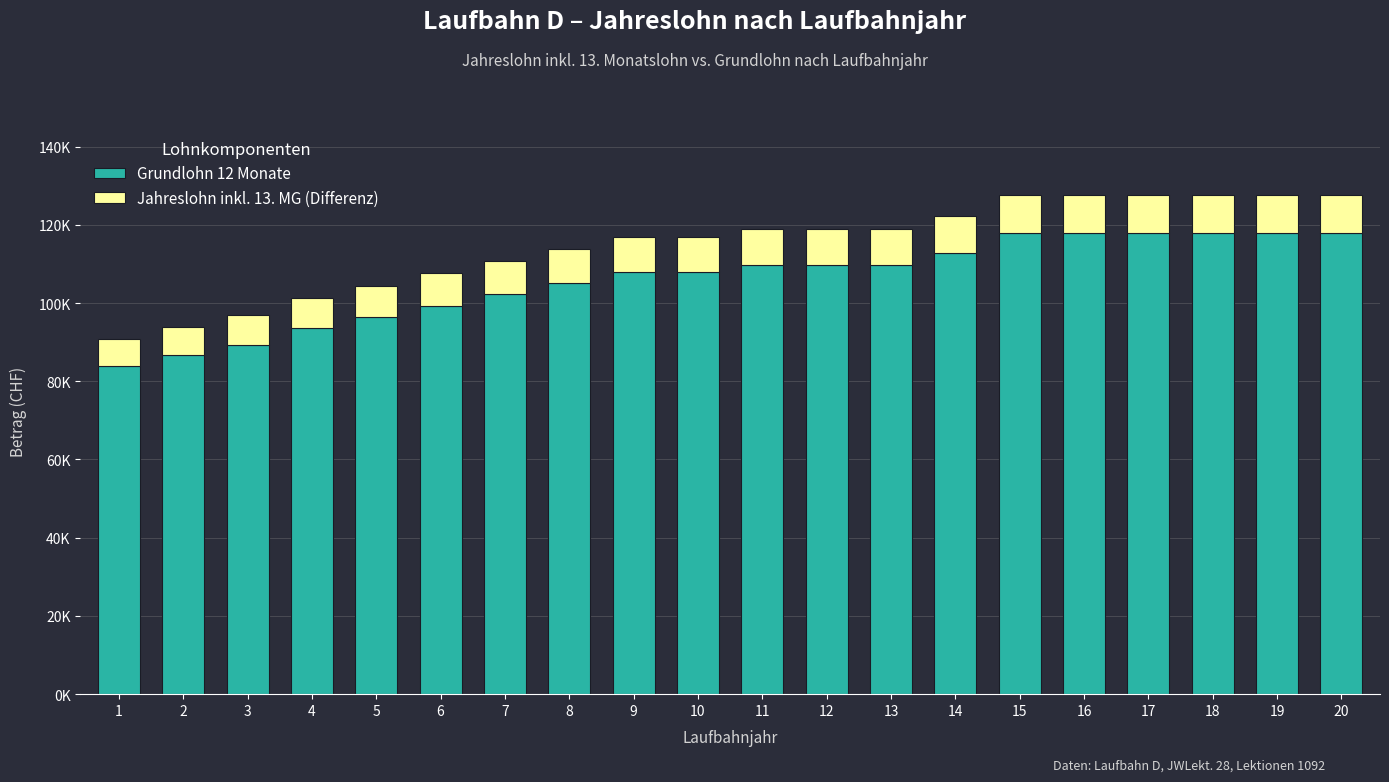

What is the minimum value for Grundlohn 12 Monate?

83871.6